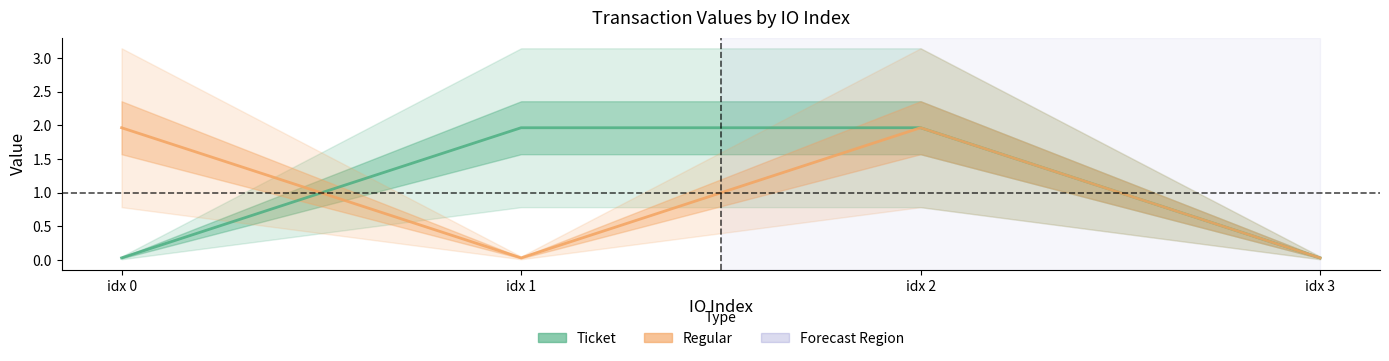

How many categories are shown in the chart?

4